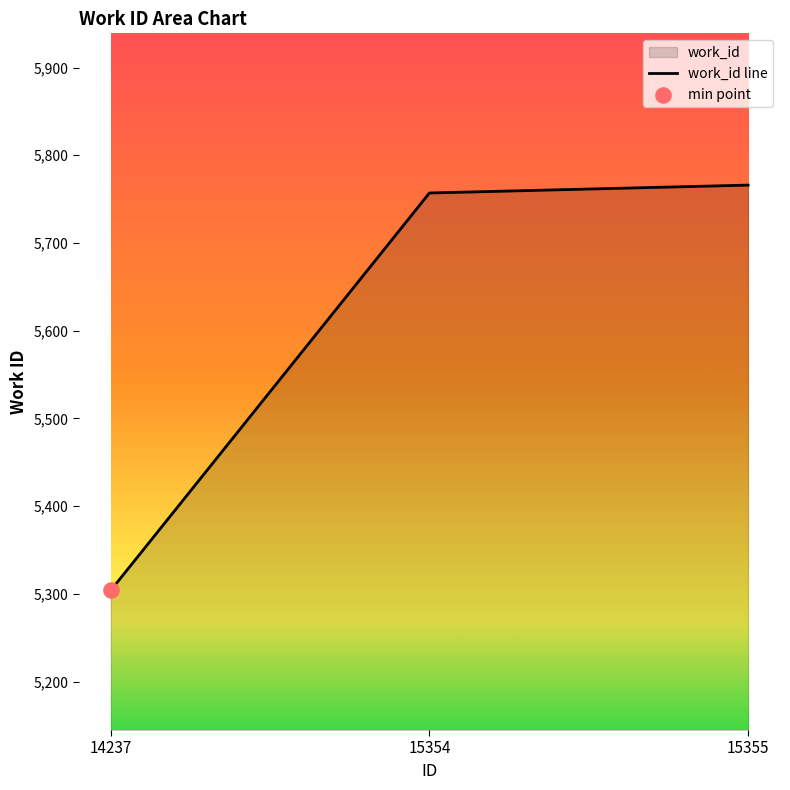

What is the change in value from 14237 to 15355?

+462